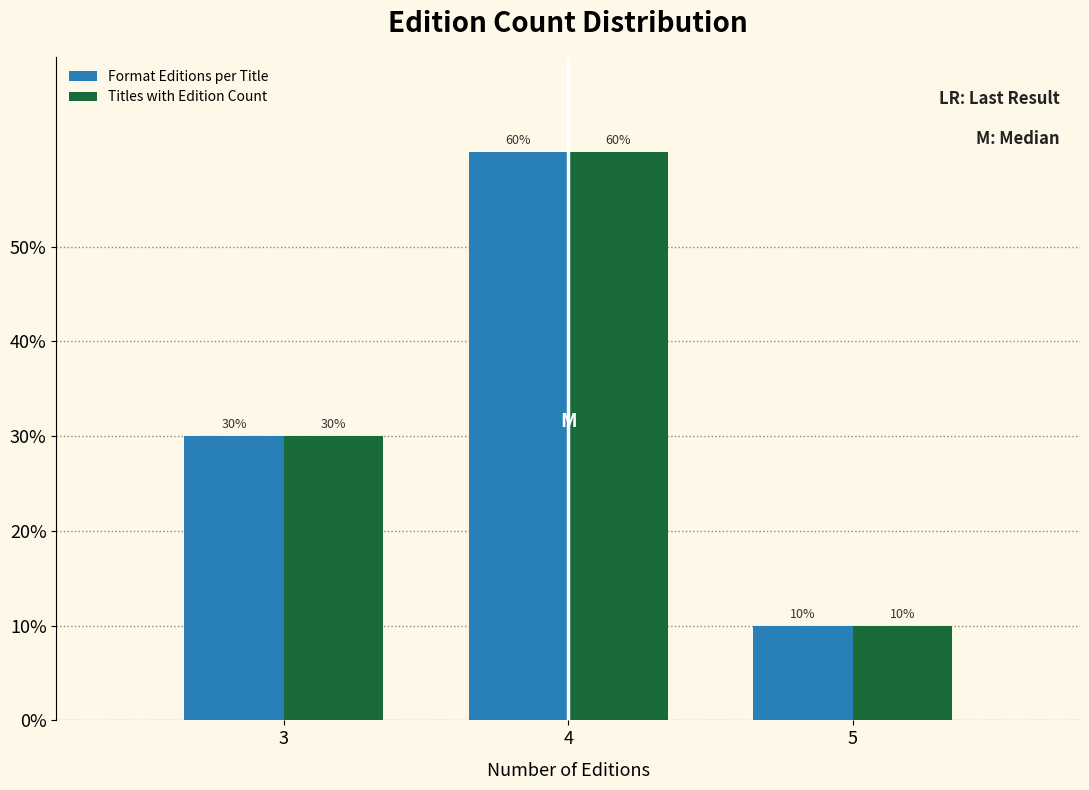

Does the chart contain any negative values?

No